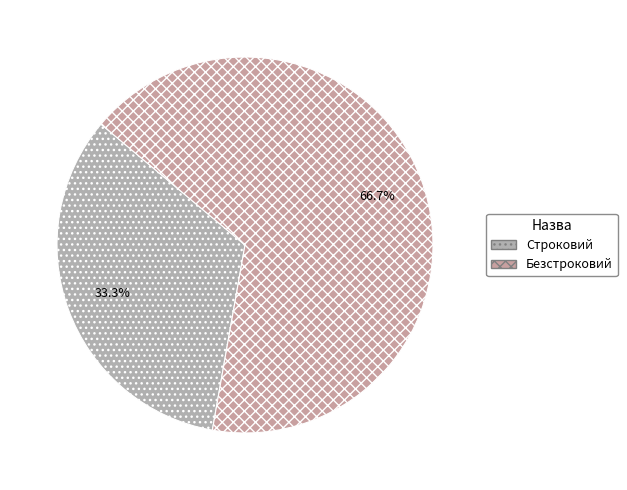

What percentage is the Строковий slice, to the nearest percent?

33%